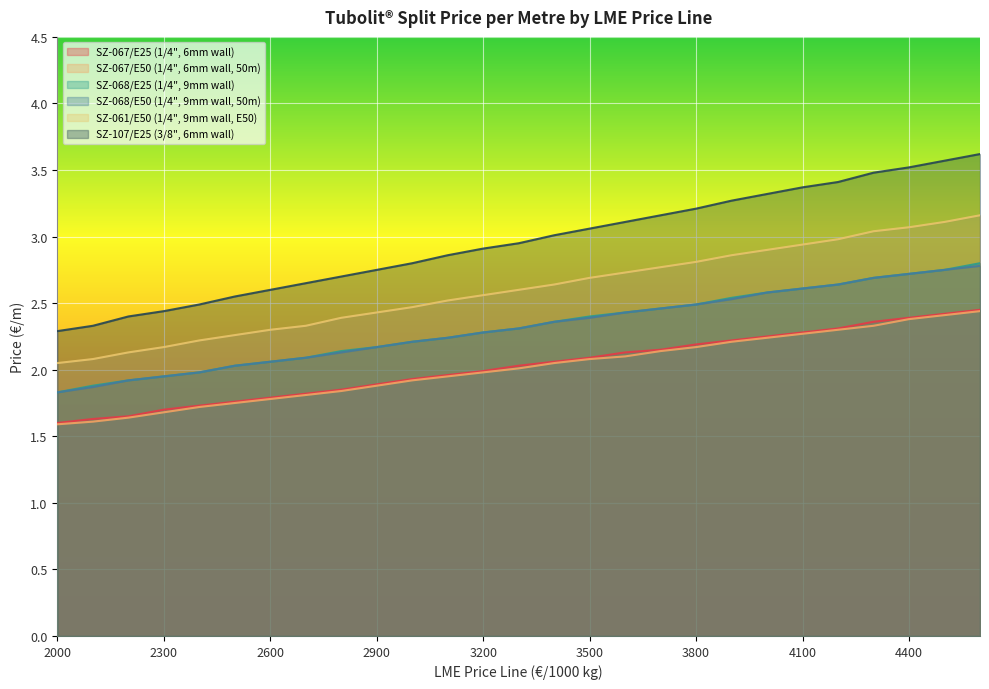

At which category is the sum across all series the highest?

4600